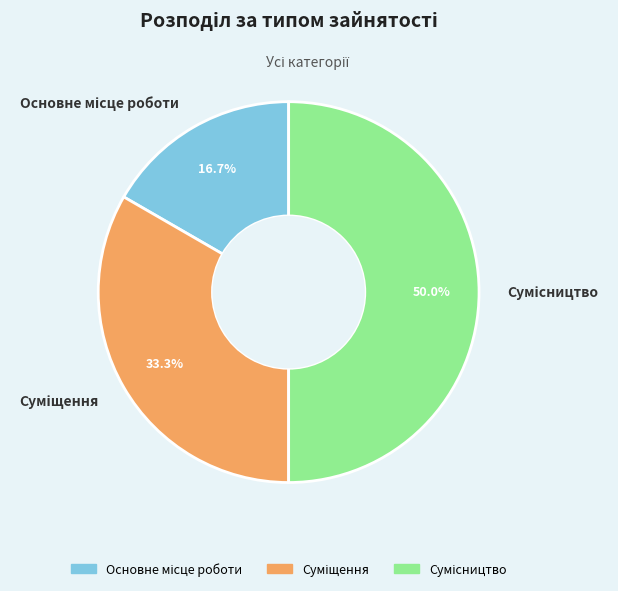

Rank the categories by value from lowest to highest.

Основне місце роботи, Суміщення, Сумісництво